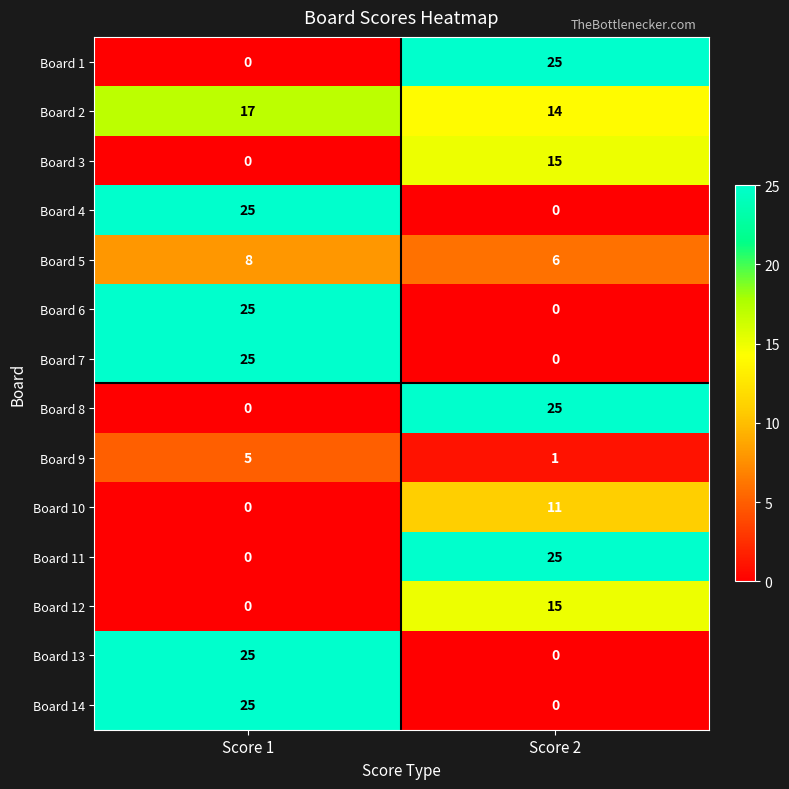

At which label is Board 4 closest to 12?

Score 2